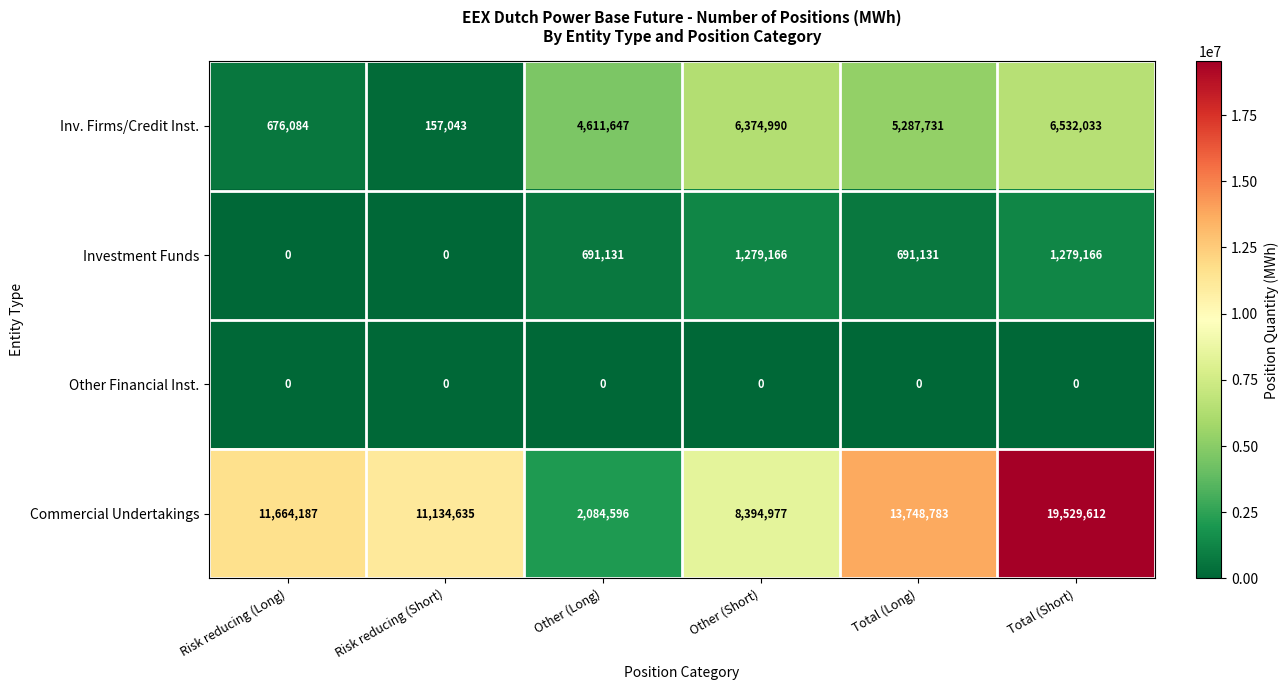

The Commercial Undertakings series shows 19313845 at Risk reducing (Short). True or false?

False